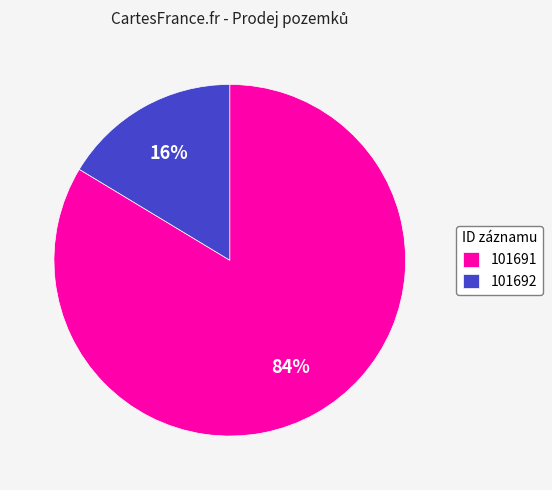

Which category has the smallest portion of the pie?

101692